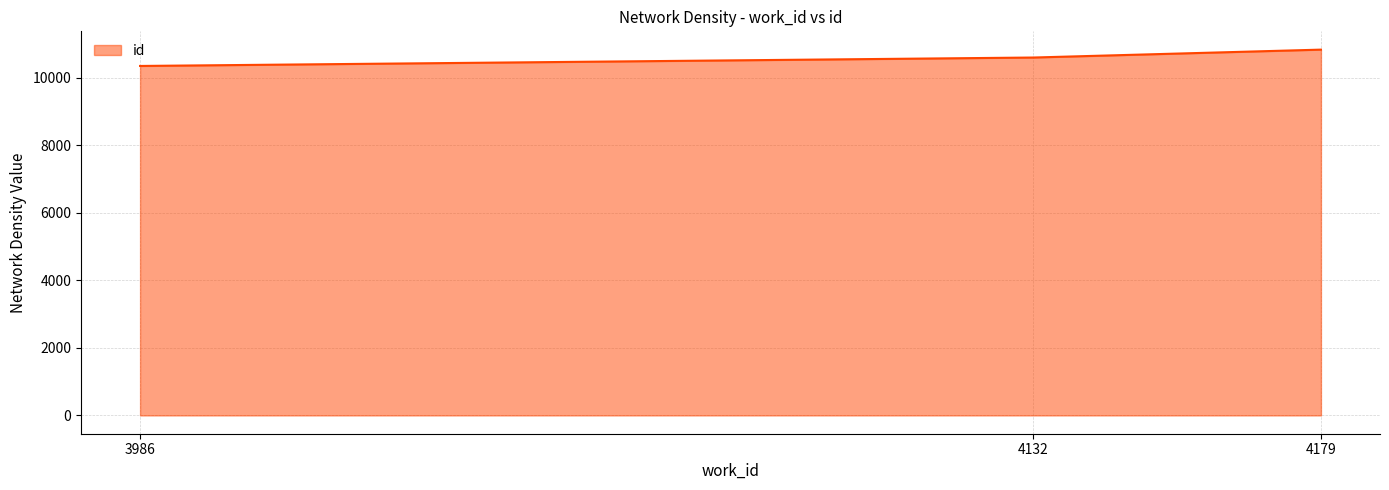

What is the difference between the second highest and minimum values?

250